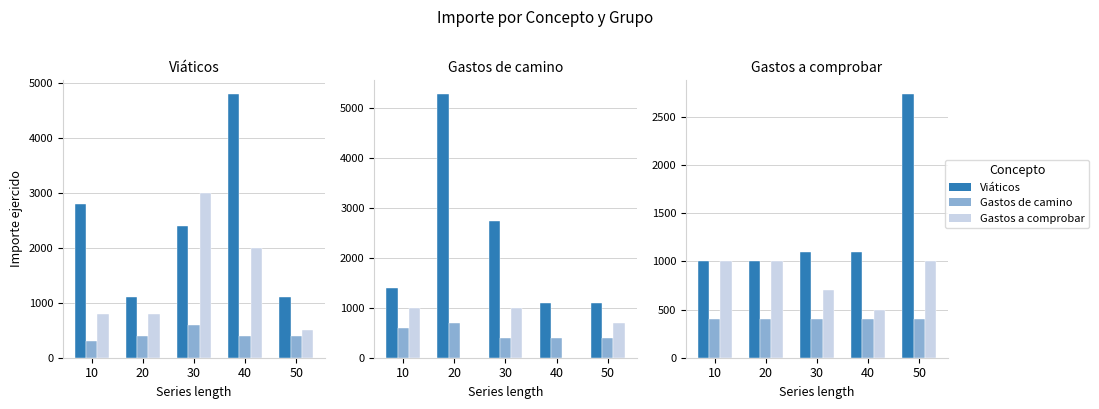

Where is Gastos a comprobar nearest to the value 750?

30